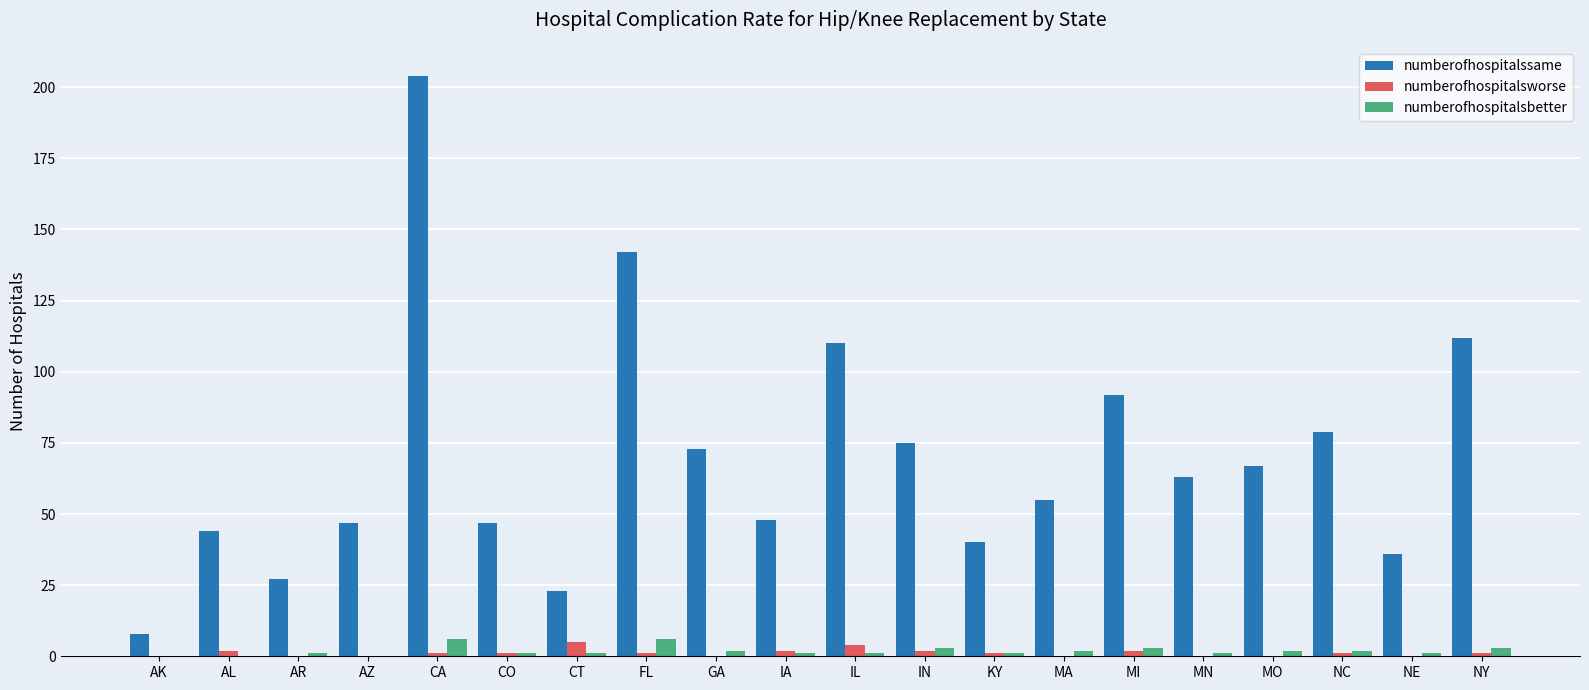

The numberofhospitalssame series shows 114 at NC. True or false?

False